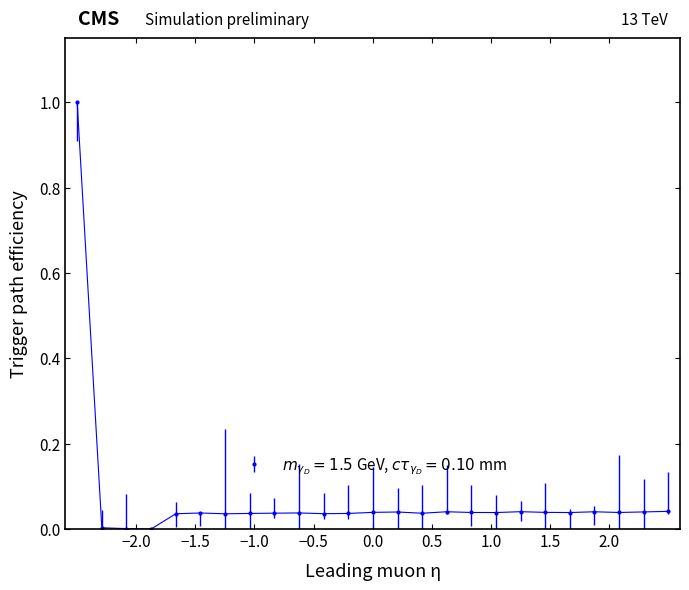

True or false: the data has more than 2 interior local peaks.

True